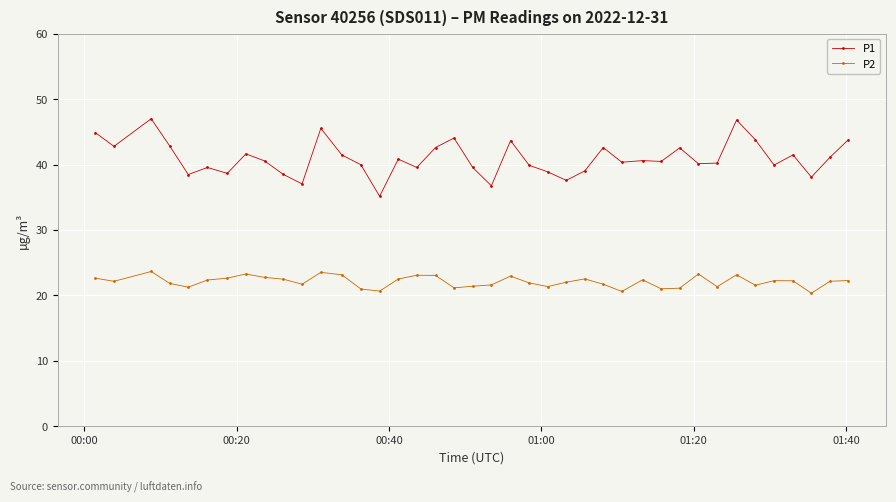

What is the difference between the second highest and minimum values in the P2 series?

3.2